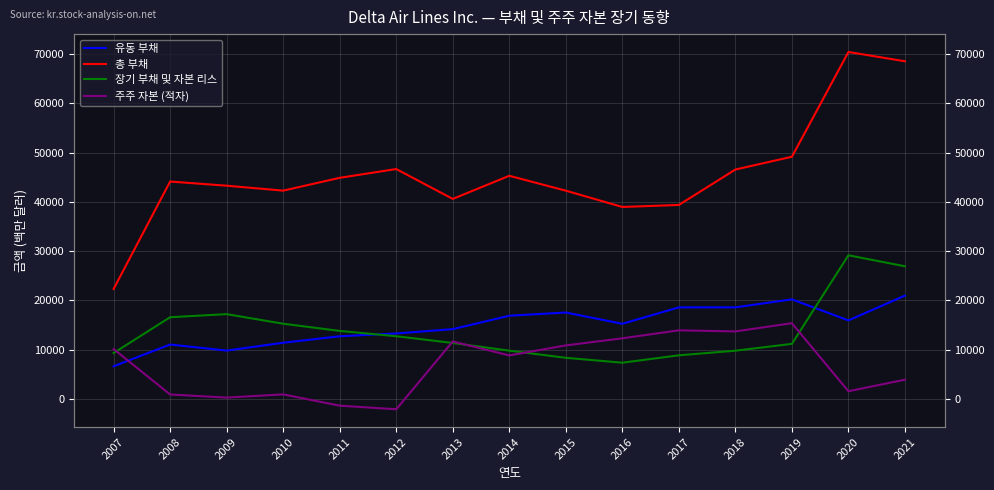

Between which two adjacent categories do 유동 부채 and 주주 자본 (적자) first intersect?

2007 and 2008